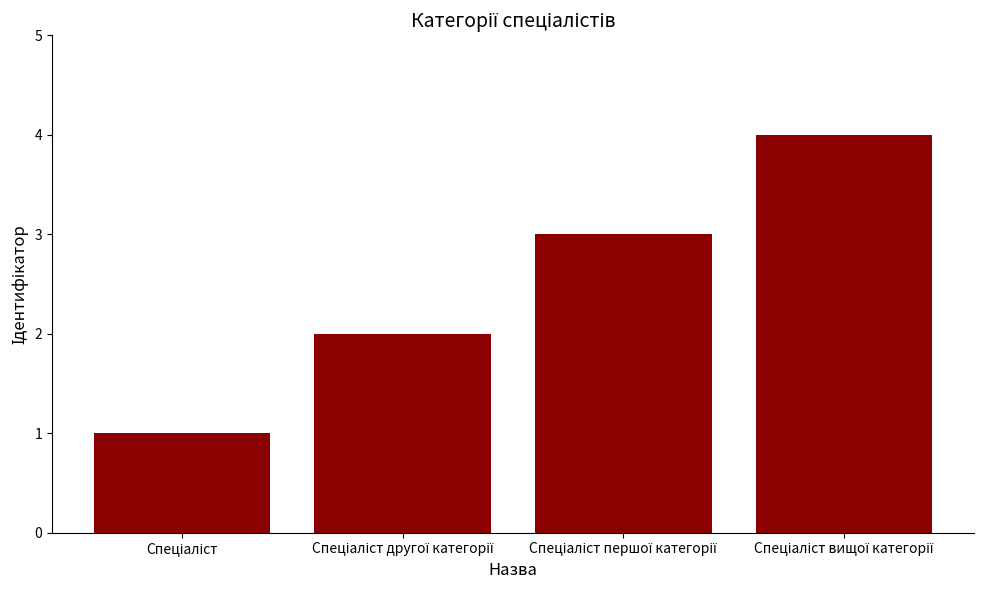

What is the maximum value shown in the chart?

4